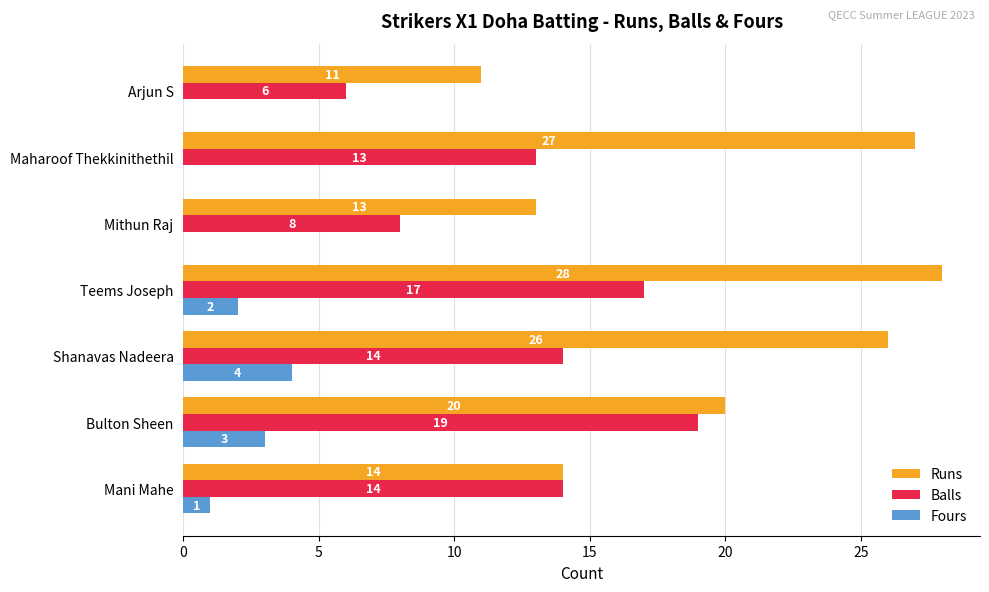

What is the greatest value displayed?

28